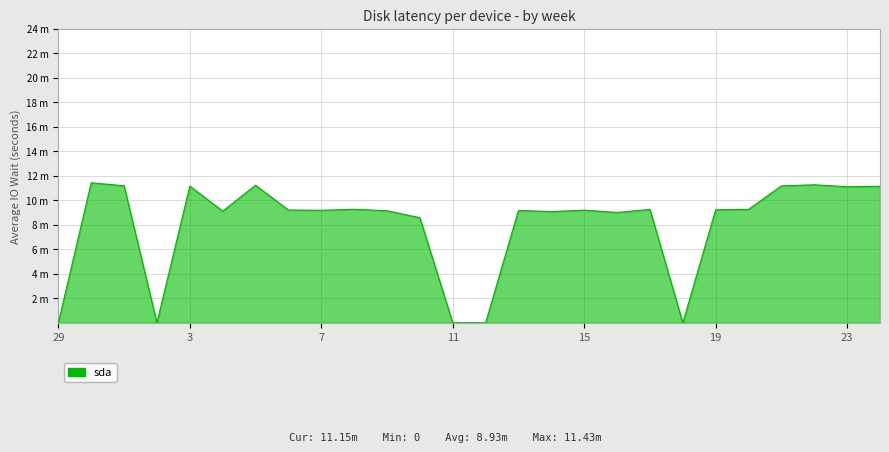

Which category has the lowest value across all series?

29